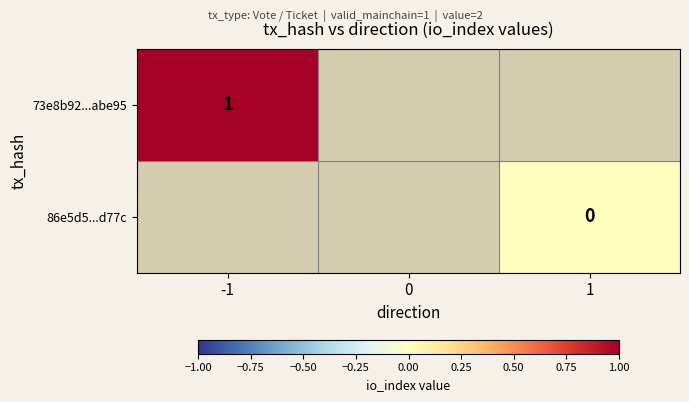

The value of 73e8b92...abe95 at -1 is 1. True or false?

True